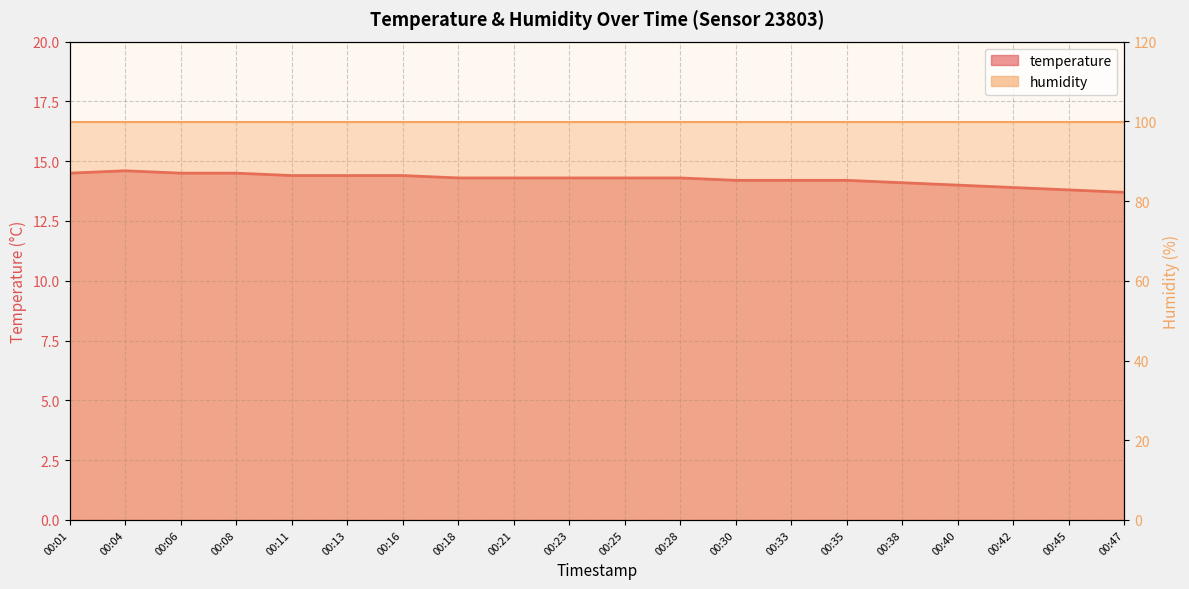

True or false: there are more than 0 points higher than both neighbors.

True